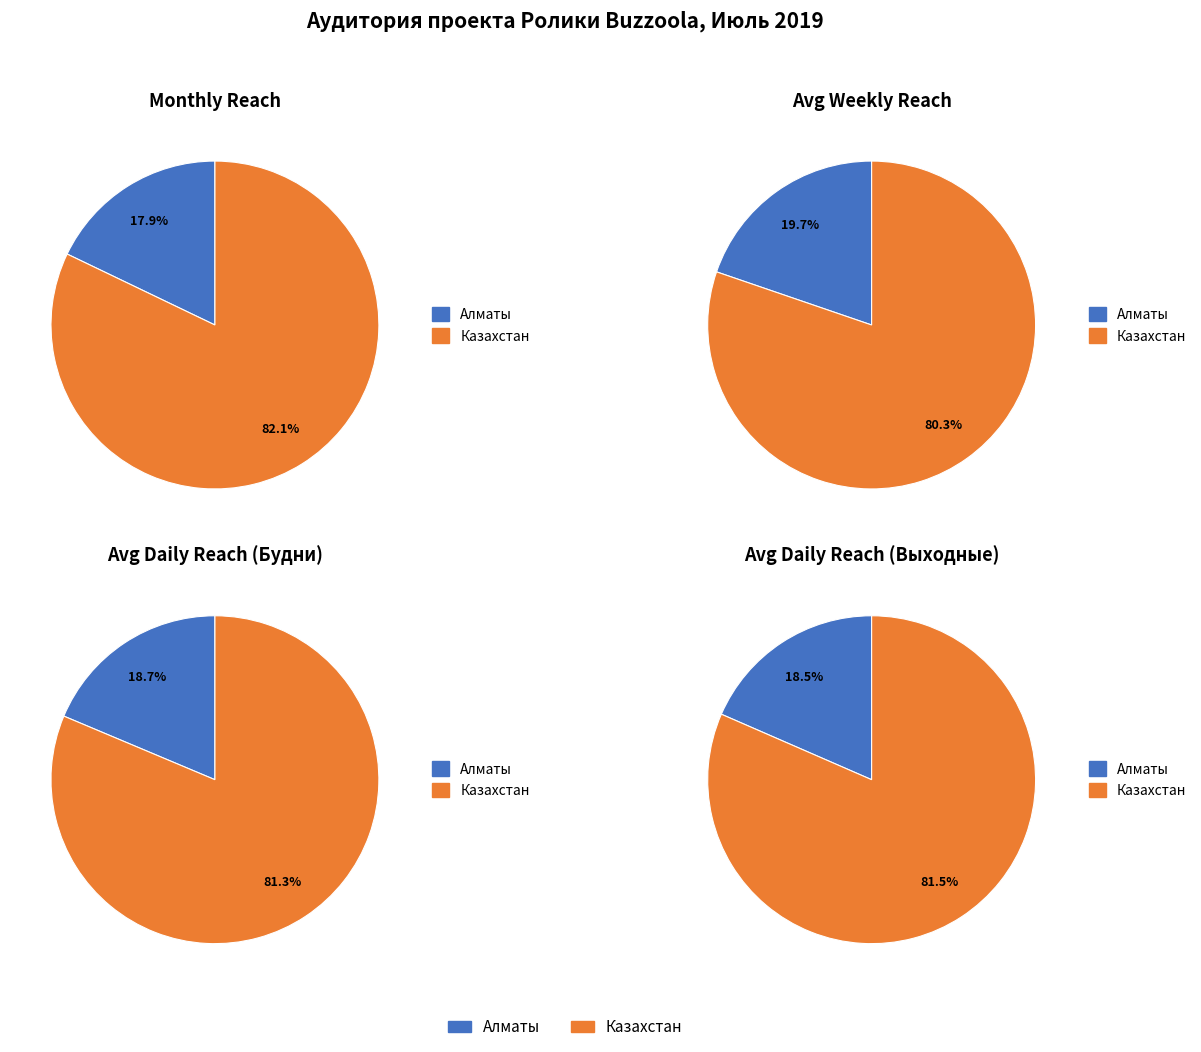

Which slice is the largest?

Казахстан